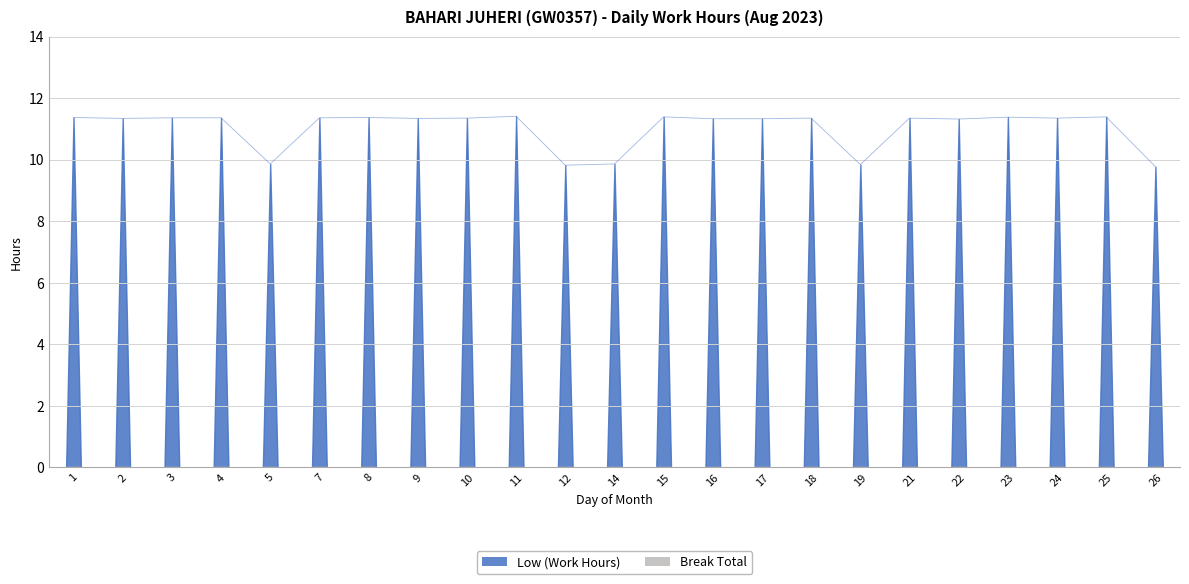

Reading left to right, list all the values displayed in this chart.

11.4	11.3	11.4	11.4	9.9	11.4	11.4	11.3	11.3	11.4	9.8	9.9	11.4	11.3	11.3	11.3	9.8	11.3	11.3	11.4	11.3	11.4	9.8